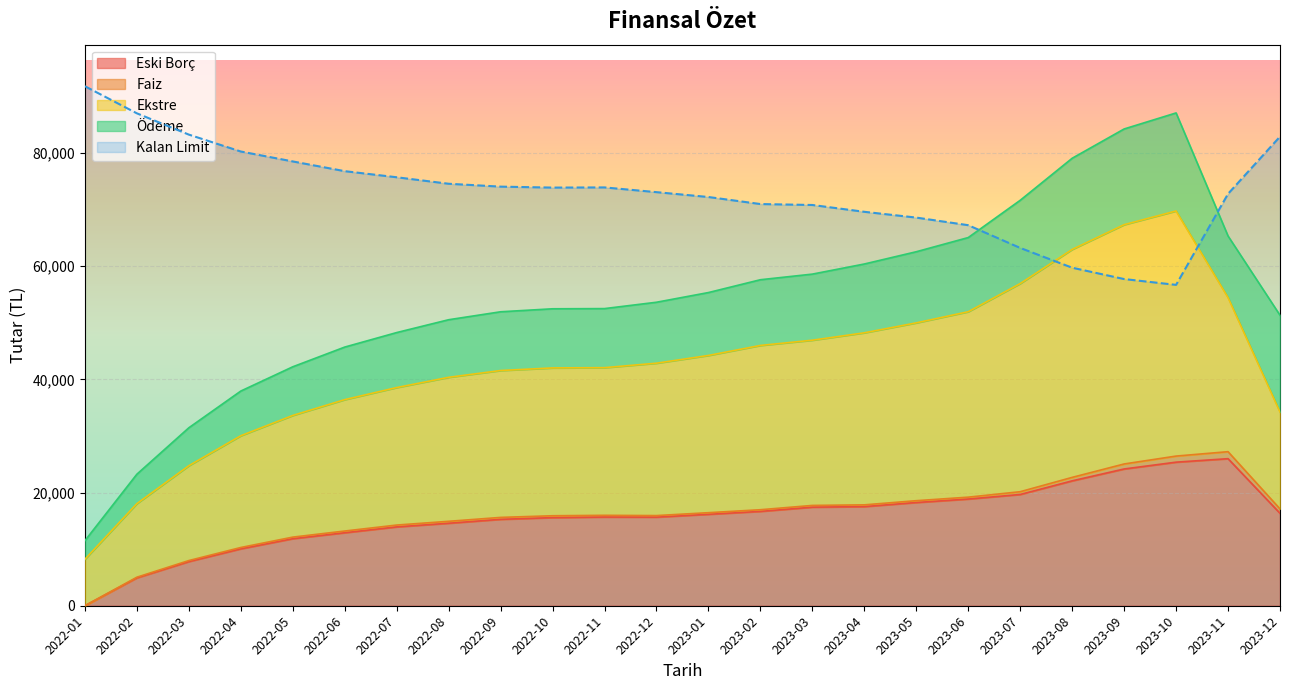

The value of Eski Borç at 2022-11 is 4000.9. True or false?

False